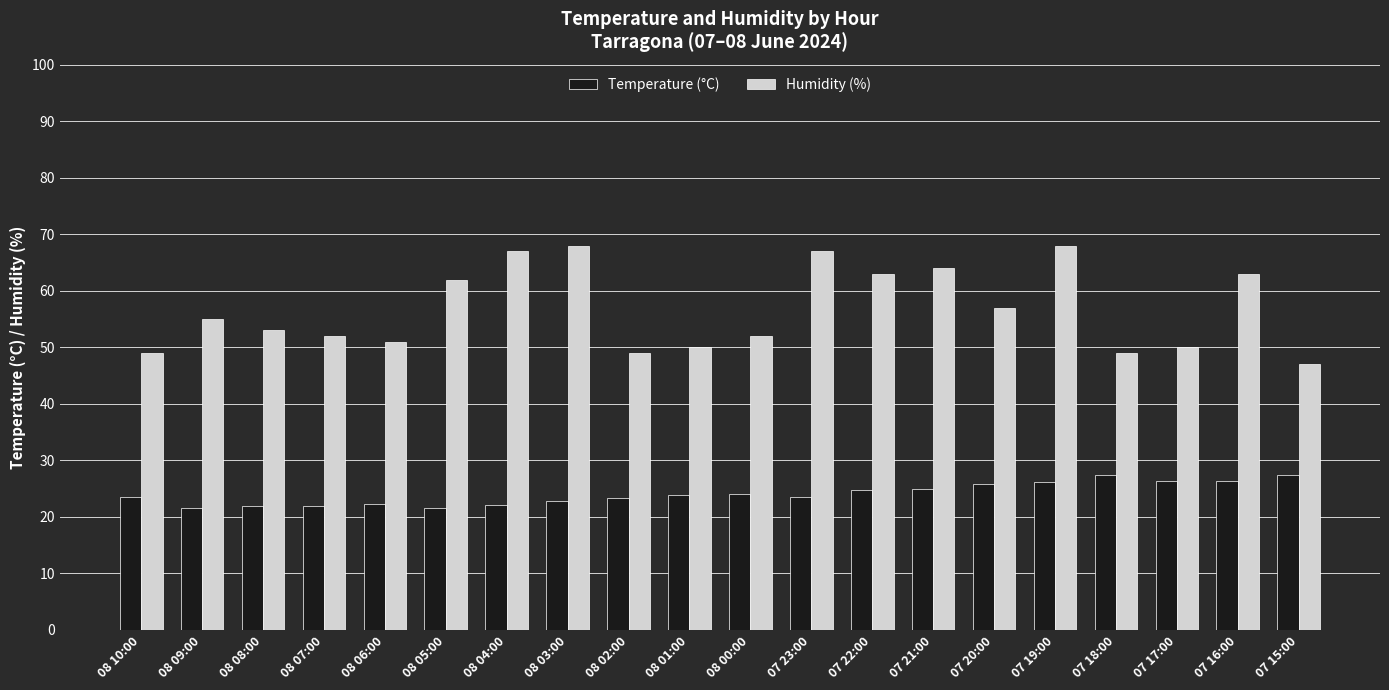

Read the Temperature (°C) value at 08 03:00.

22.8